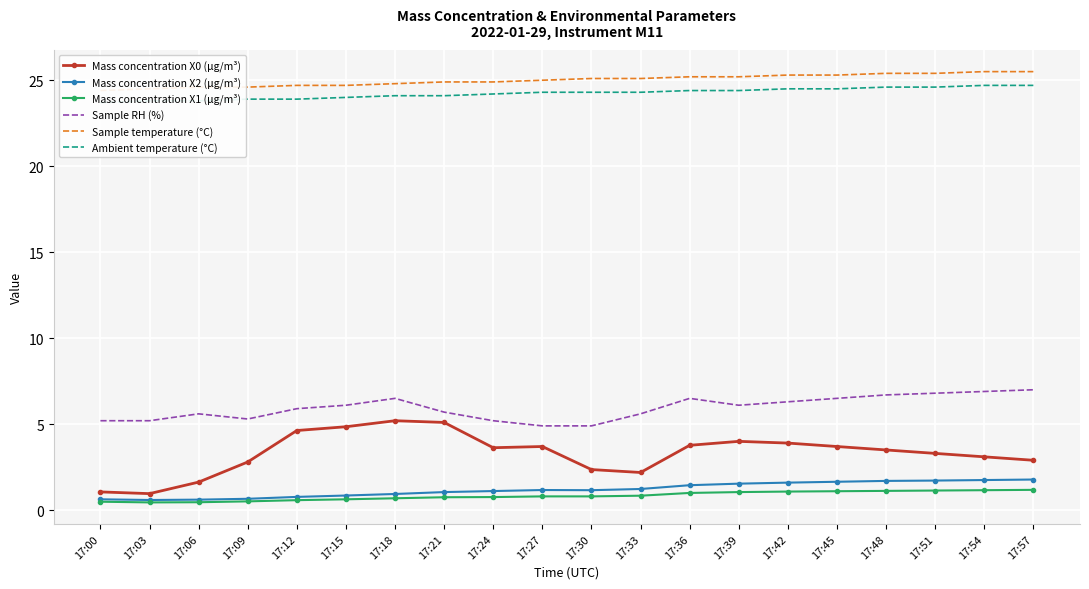

Which category has the highest value in the Mass concentration X1 (μg/m³) series?

17:57